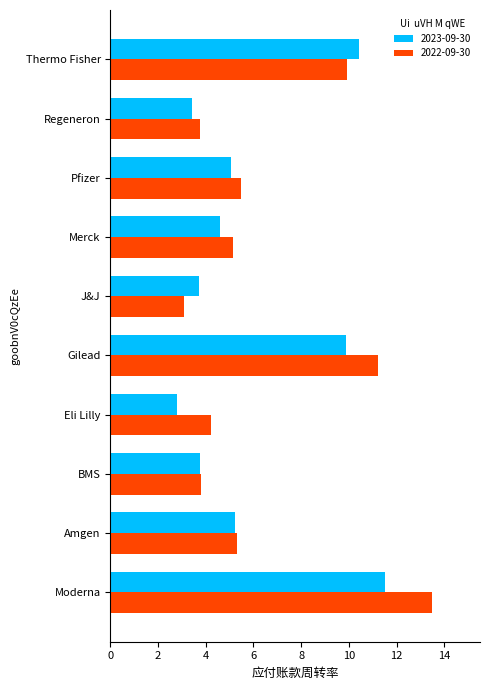

At which label is 2022-09-30 closest to 8?

Thermo Fisher